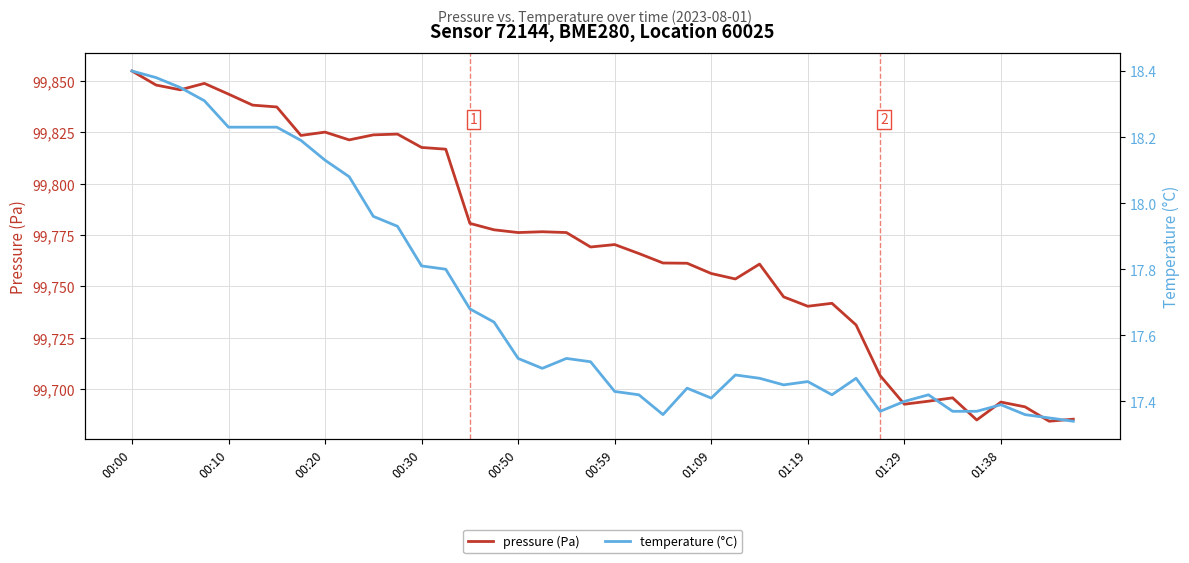

Where does the pressure (Pa) series first go above 99770?

00:00